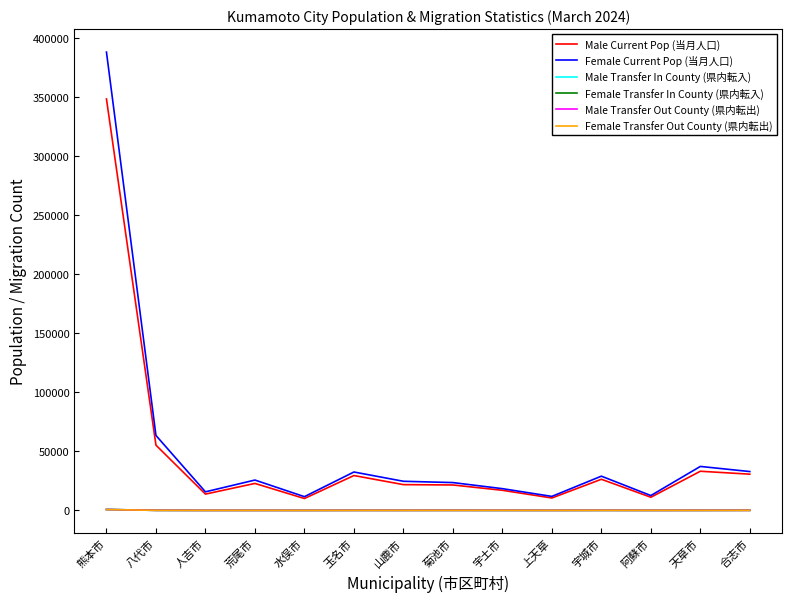

At which category does the chart reach its peak across all series?

熊本市